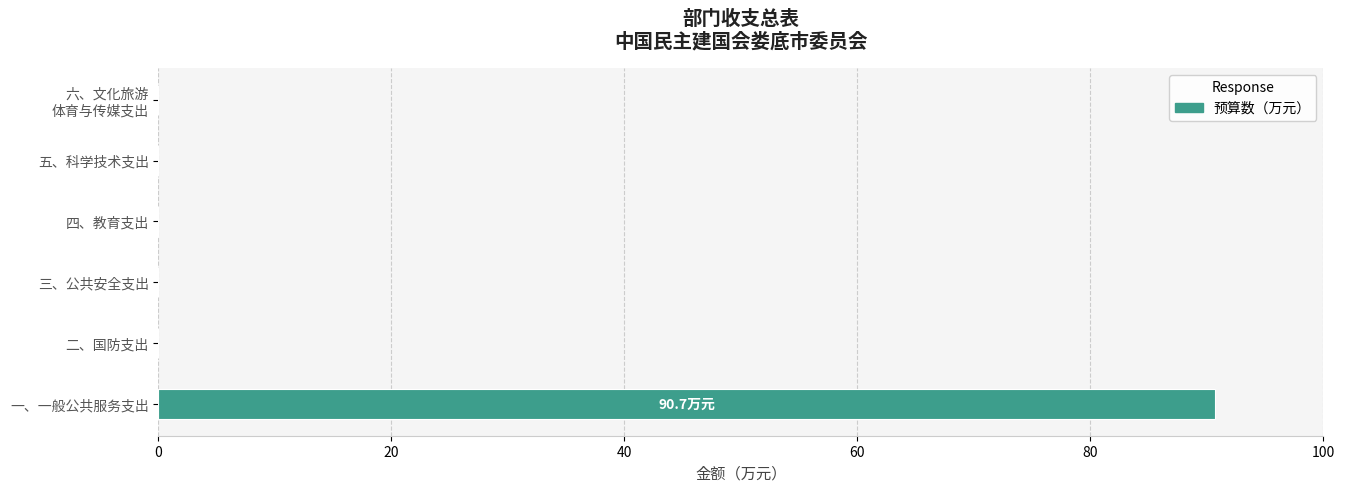

What value does the data have at 一、一般公共服务支出?

90.7